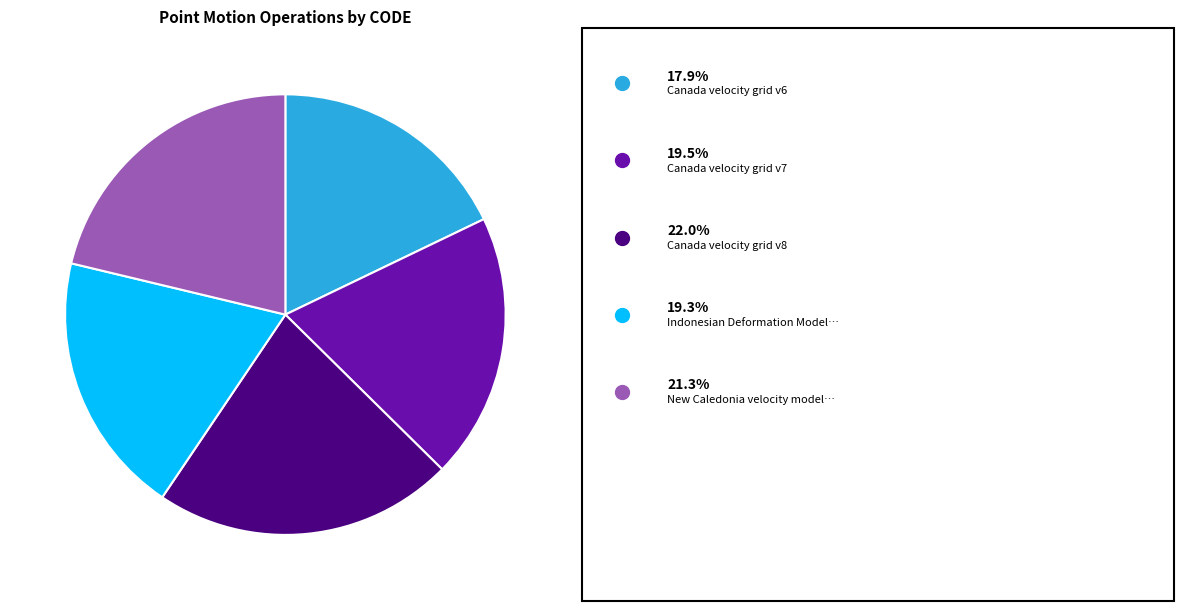

Is there any slice that represents more than half of the pie?

No